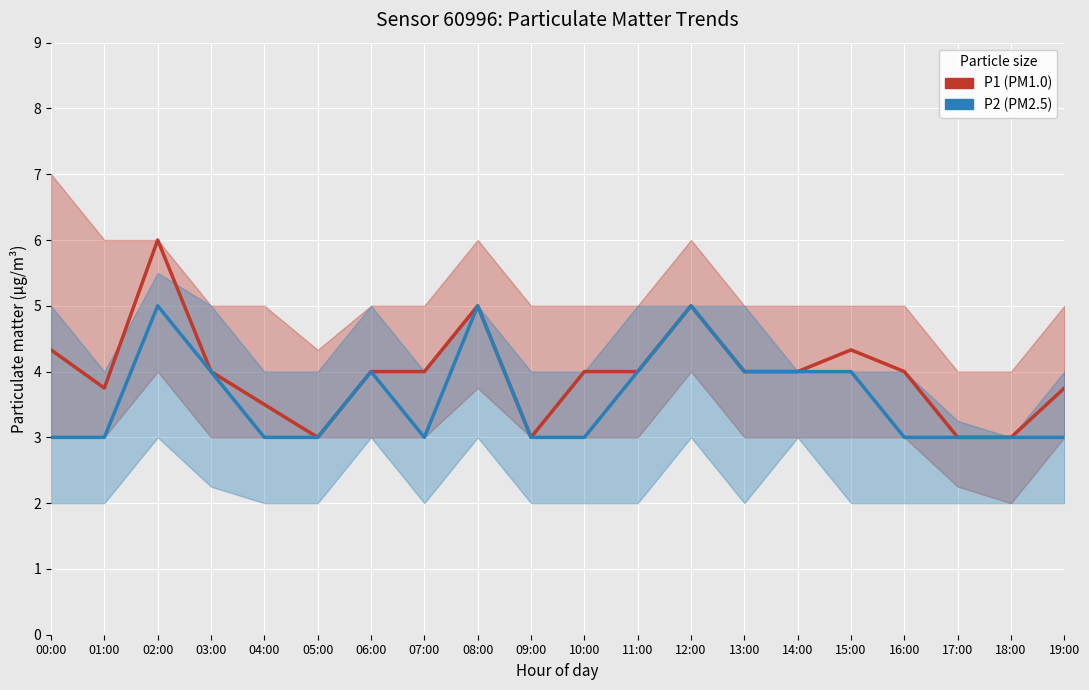

What is the minimum value for P1 (PM1.0)?

3.0